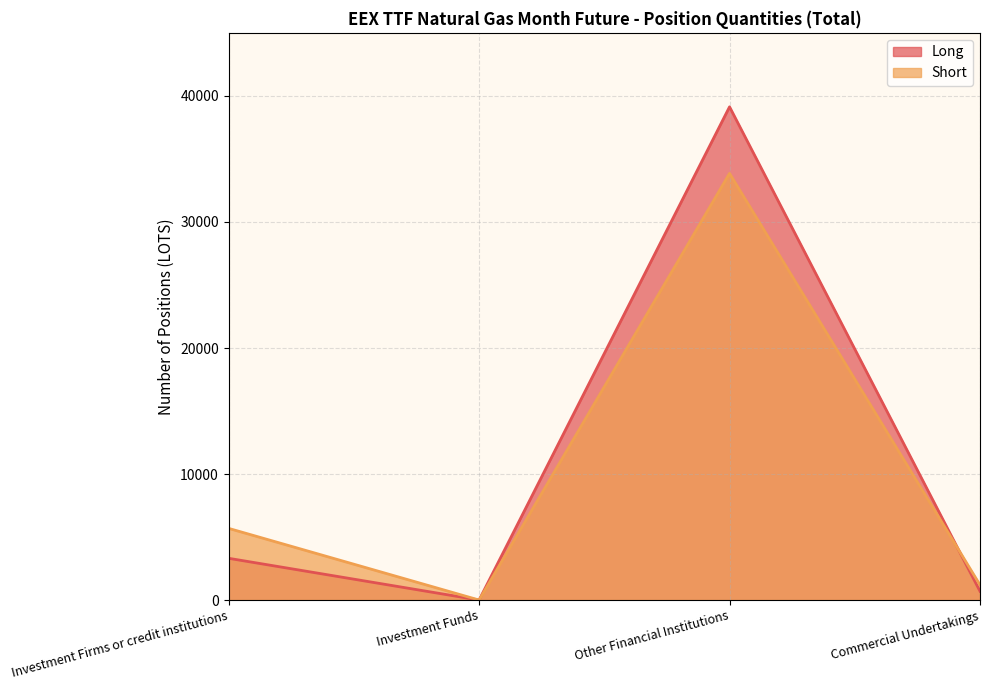

Which series changed the most between Investment Funds and Other Financial Institutions?

Long